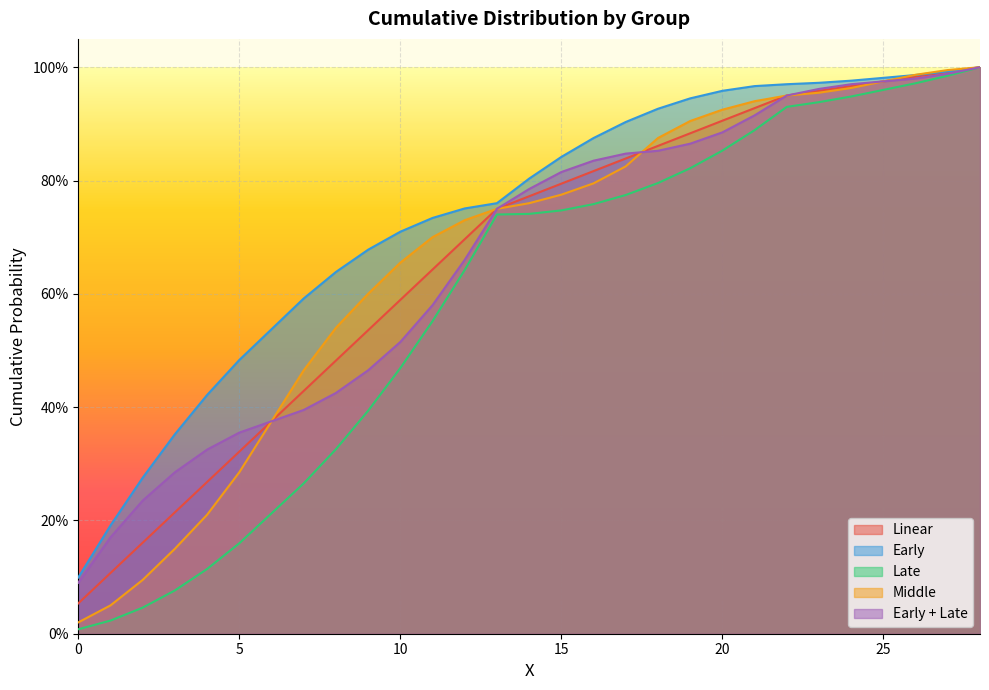

What is the spread (max minus min) of values at 7?

0.3